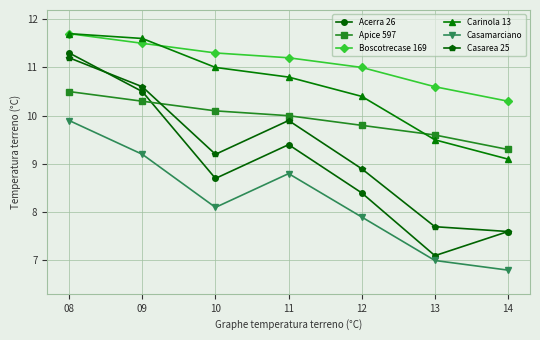

Rank the series at 10 from lowest to highest value.

Casamarciano, Acerra 26, Casarea 25, Apice 597, Carinola 13, Boscotrecase 169